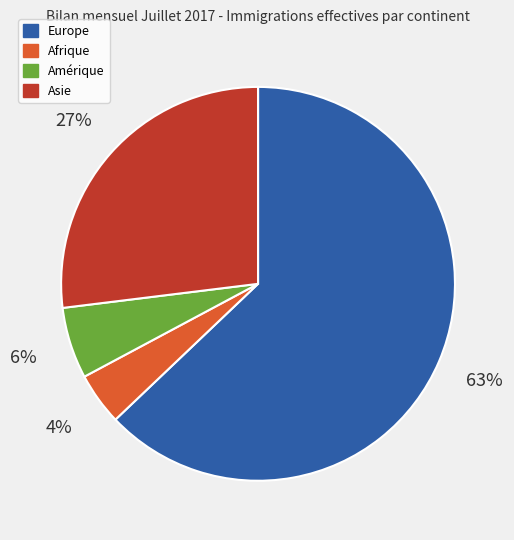

Between Asie and Afrique, which is larger?

Asie